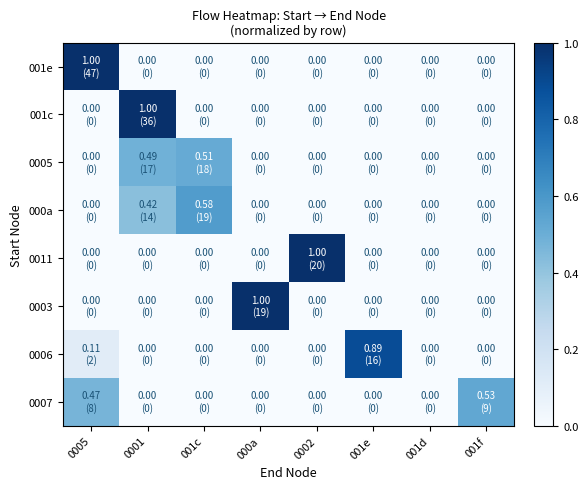

What is the spread (max minus min) of values at 0005?

1.0